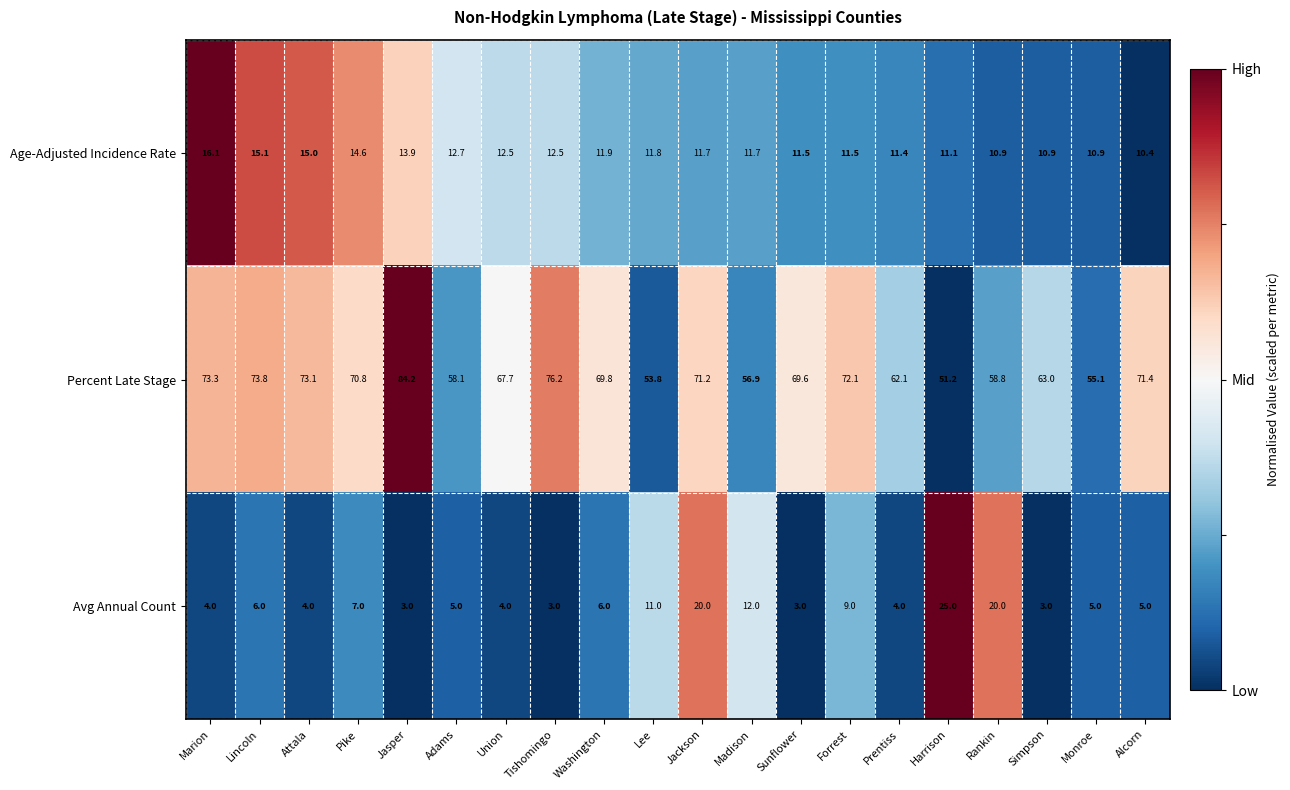

How many data points does each series have?

20